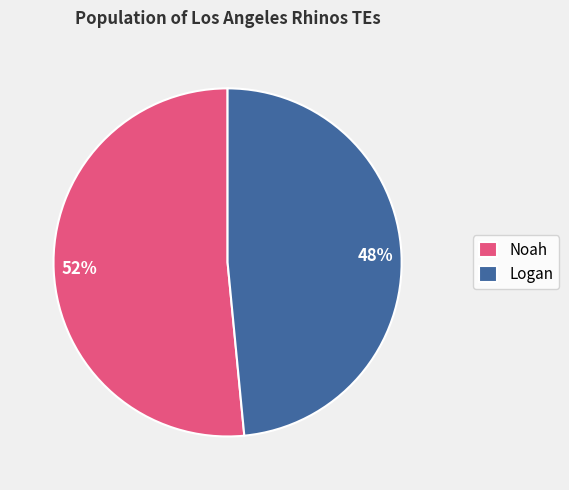

Rank the categories by value from highest to lowest.

Noah, Logan